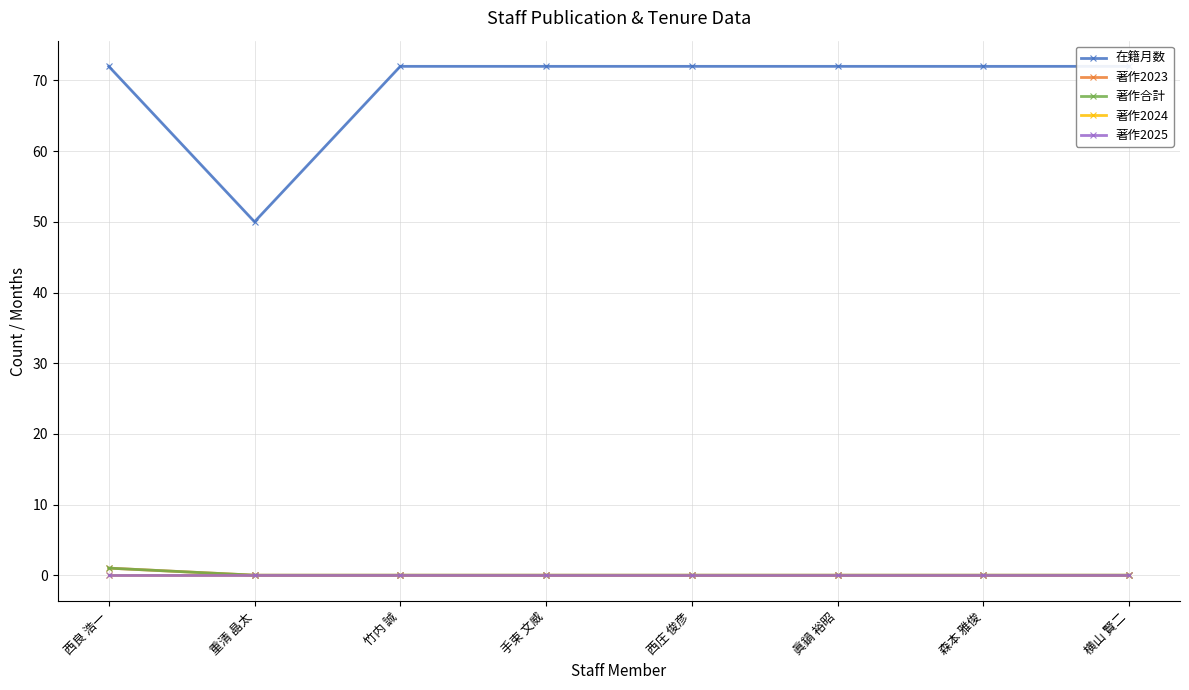

Is it true that 著作2024 equals 0 at 森本 雅俊?

True